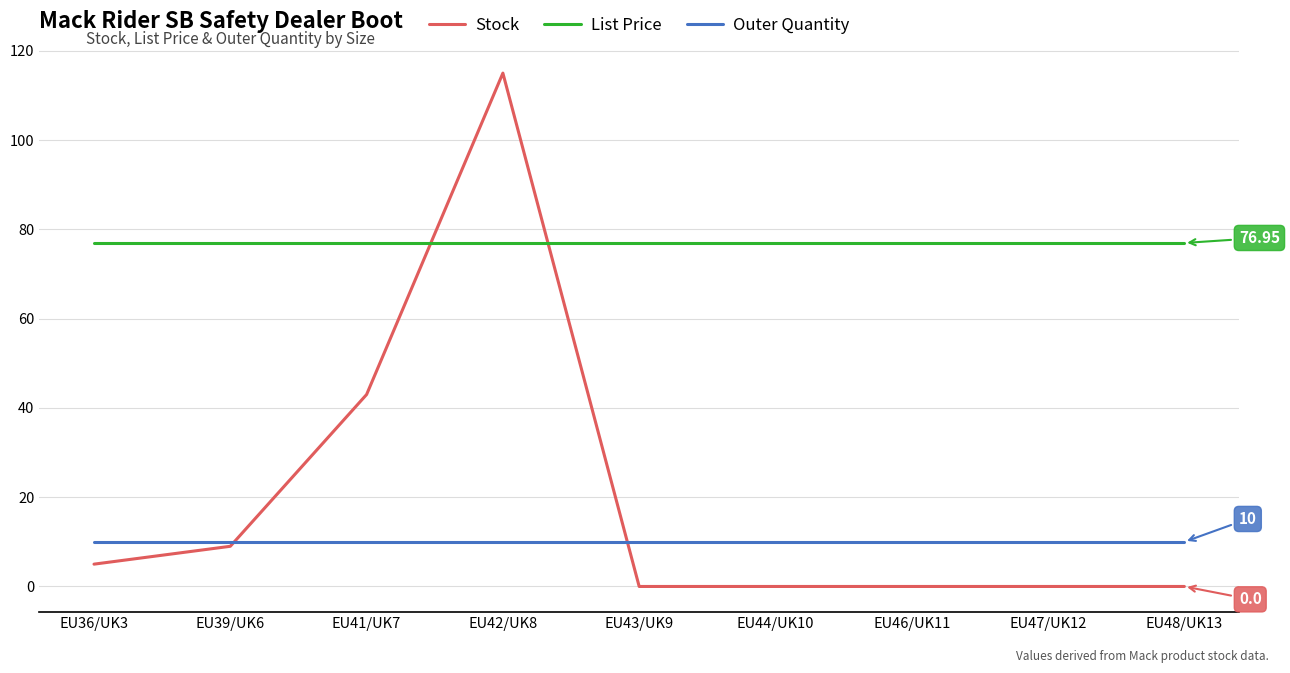

Is the value of List Price at EU42/UK8 greater than the value of Outer Quantity at EU47/UK12?

Yes